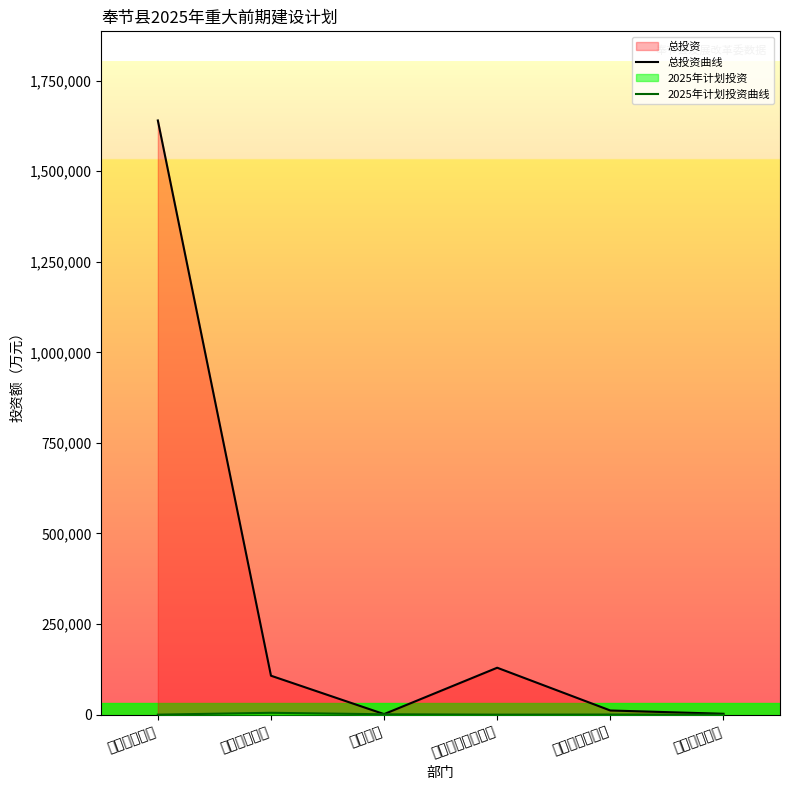

Does the chart display data point markers on the line(s)?

No